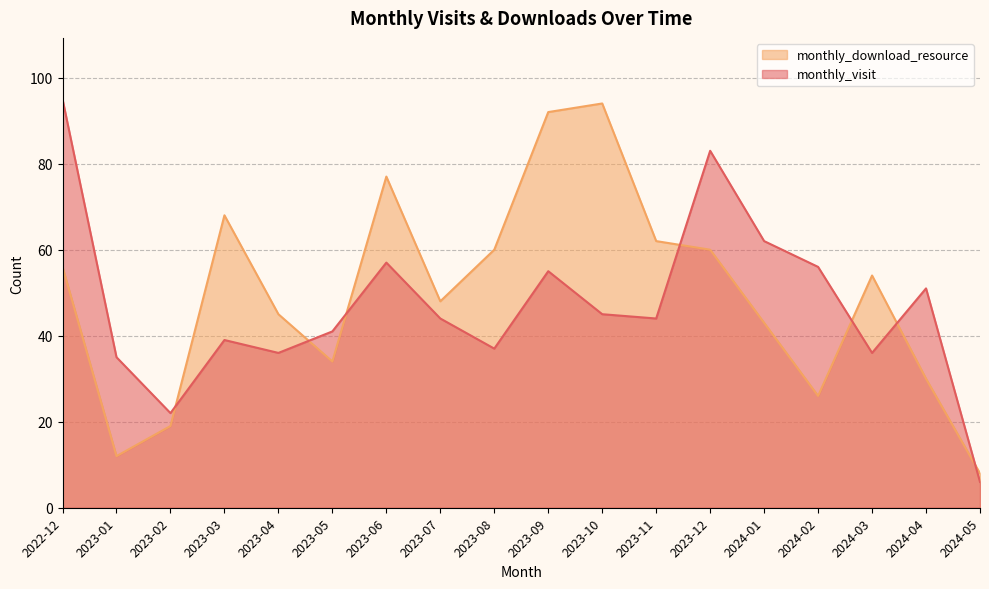

At which category is the sum across all series the highest?

2022-12